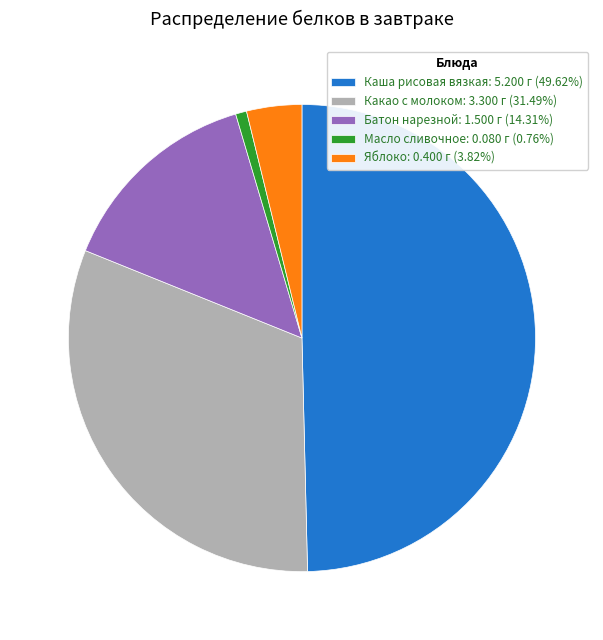

Does Какао с молоком account for over 50% of the chart?

No